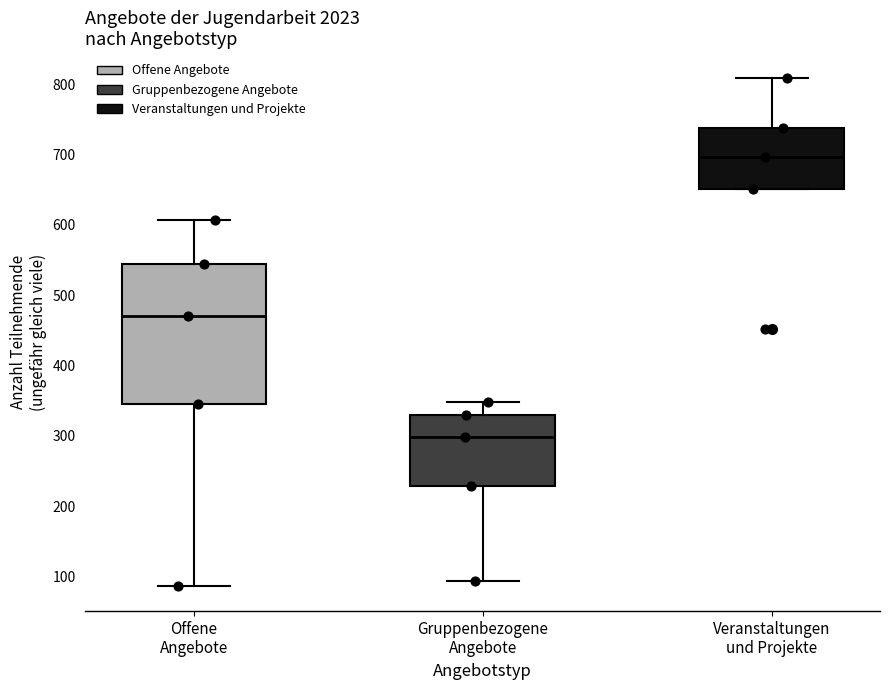

Reading left to right, transcribe this box plot: for each box, give where its median line is, the range the box spans, and where its two whiskers end, as read against the y-axis. The values are not printed on the chart, so give them approximately, as read against the axis.

Offene Angebote: median 470, box 350 to 540, whiskers 90 to 610
Gruppenbezogene Angebote: median 300, box 230 to 330, whiskers 90 to 350
Veranstaltungen und Projekte: median 700, box 650 to 740, whiskers 650 to 810